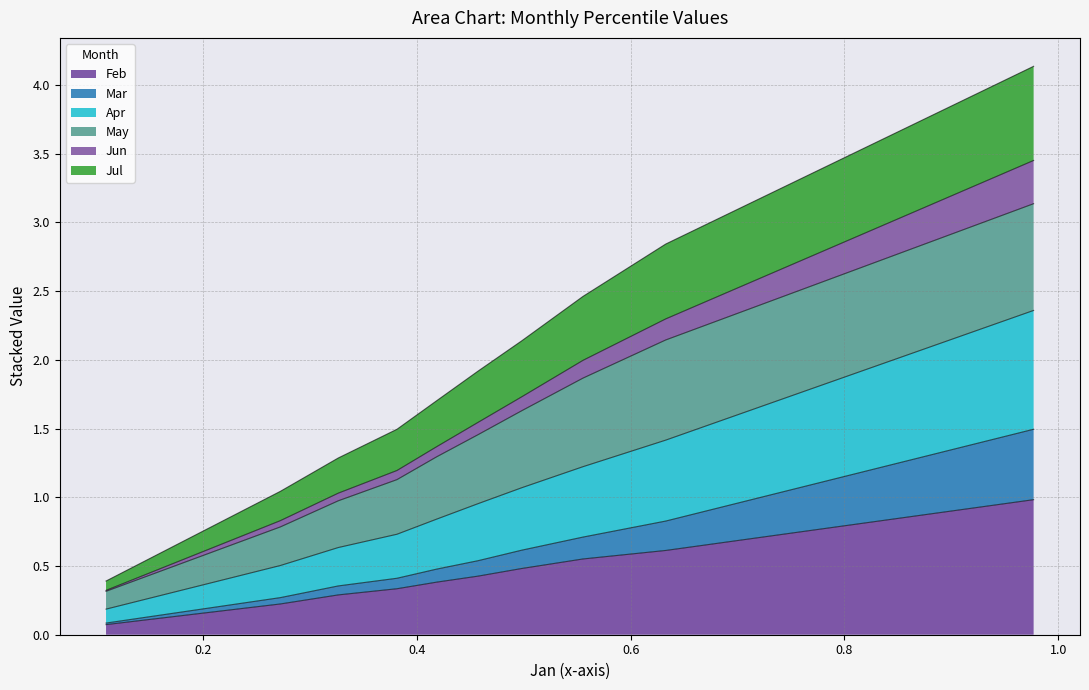

What is the maximum value for Feb?

1.0